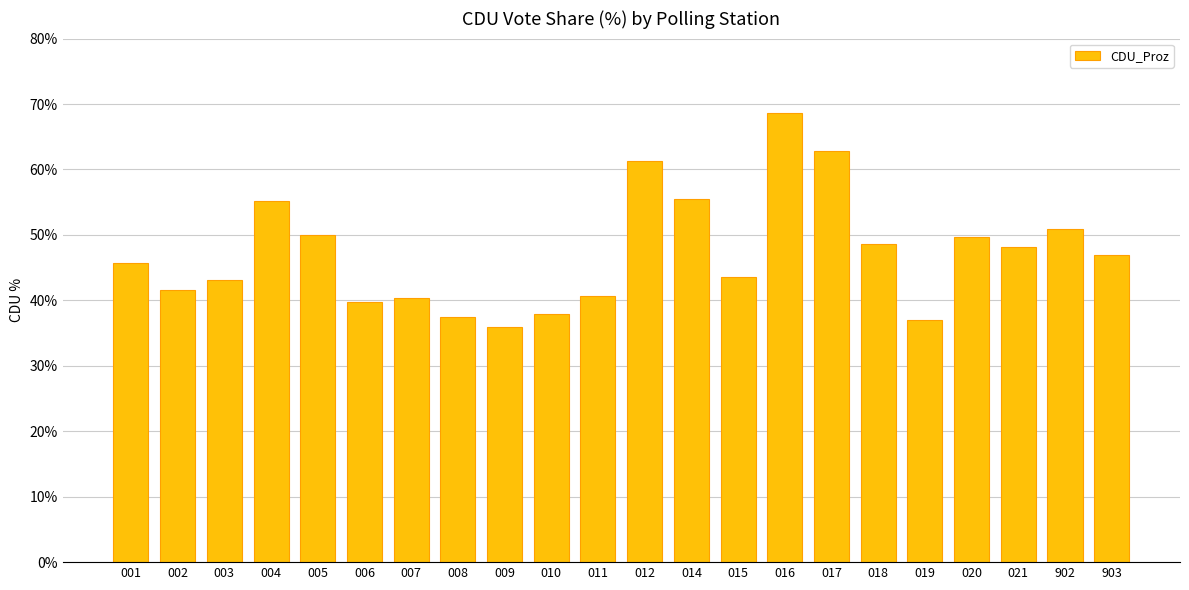

What is the value of the 16th bar from the left?

62.8